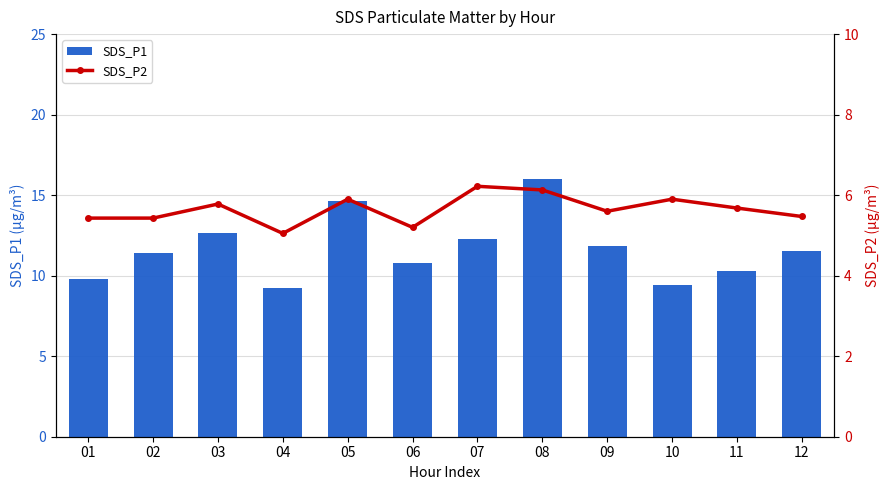

Reading right to left, transcribe all the data shown in this chart.

SDS_P1: 11.5	10.3	9.4	11.8	16.0	12.3	10.8	14.6	9.2	12.7	11.4	9.8
SDS_P2: 5.5	5.7	5.9	5.6	6.1	6.2	5.2	5.9	5.0	5.8	5.4	5.4